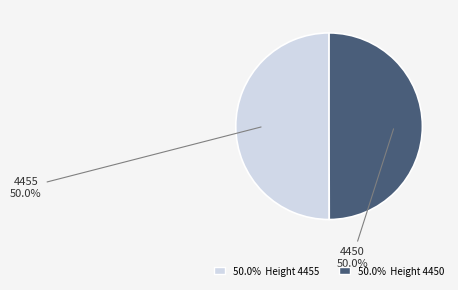

Which category has the biggest portion of the pie?

4455